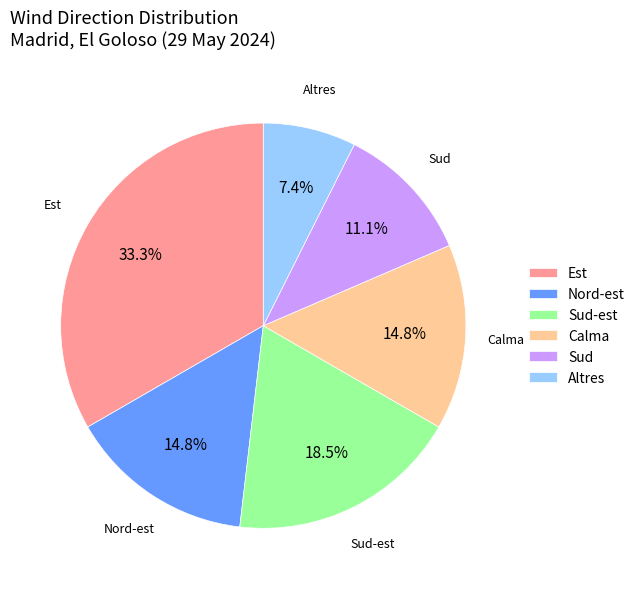

How much of the chart is everything except Sud-est?

81.5%